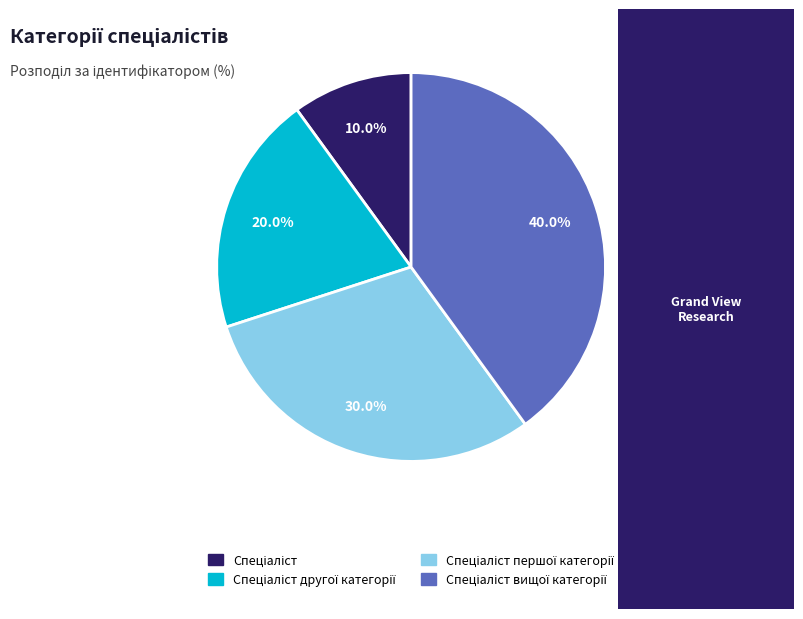

To the nearest percent, what is the difference between the largest and smallest slice percentages?

30%